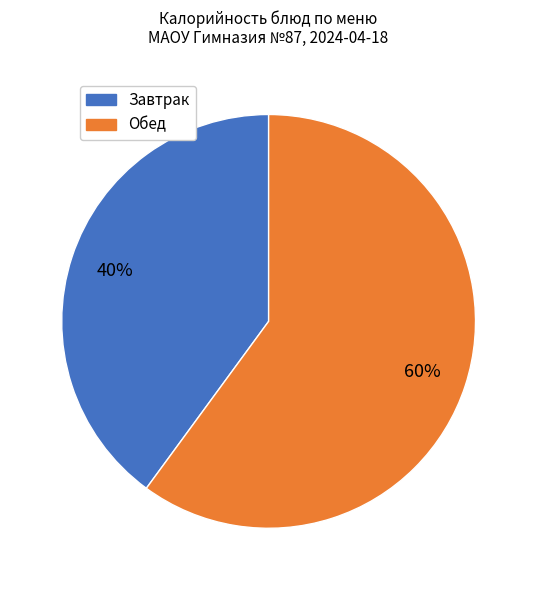

To the nearest percent, what is the average slice percentage?

50%